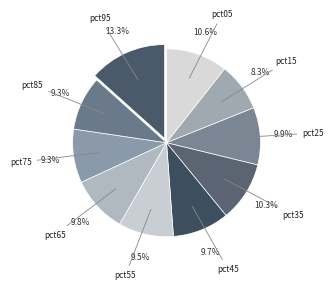

Count the number of slices in the pie.

10